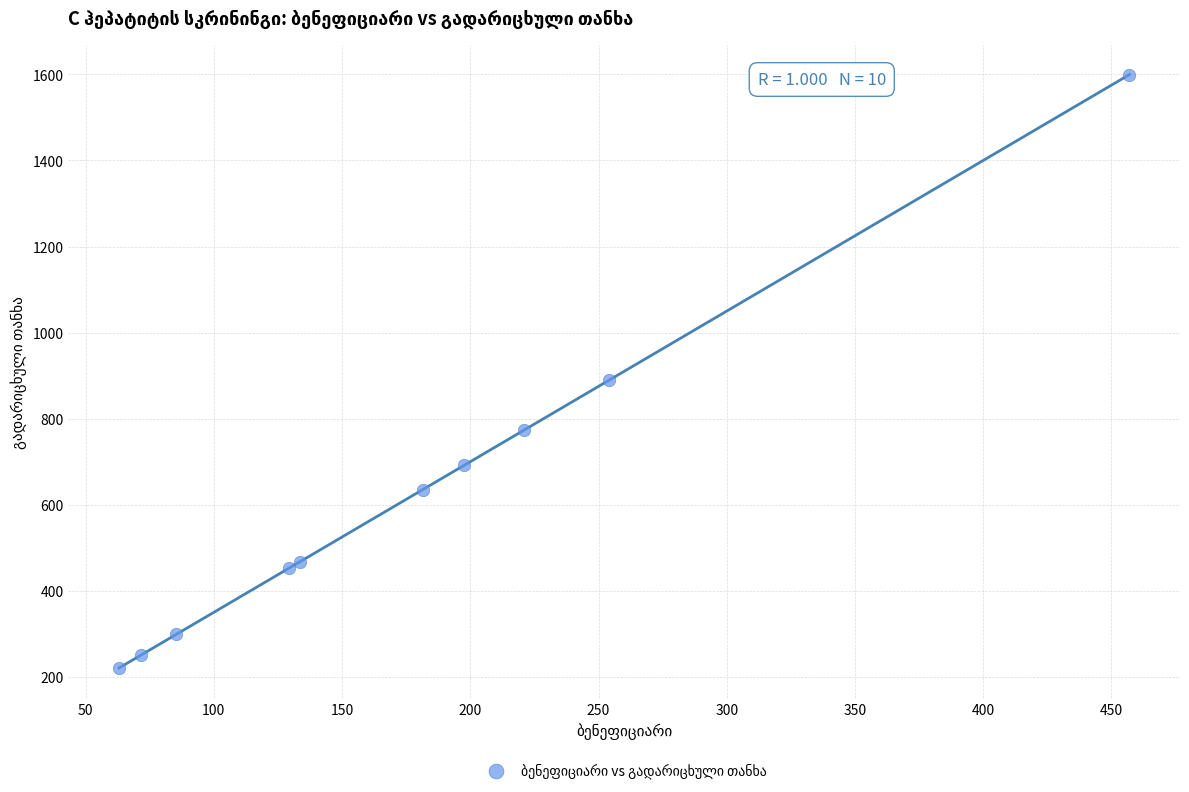

What Y value in the scatter plot is closest to 910?

889.5